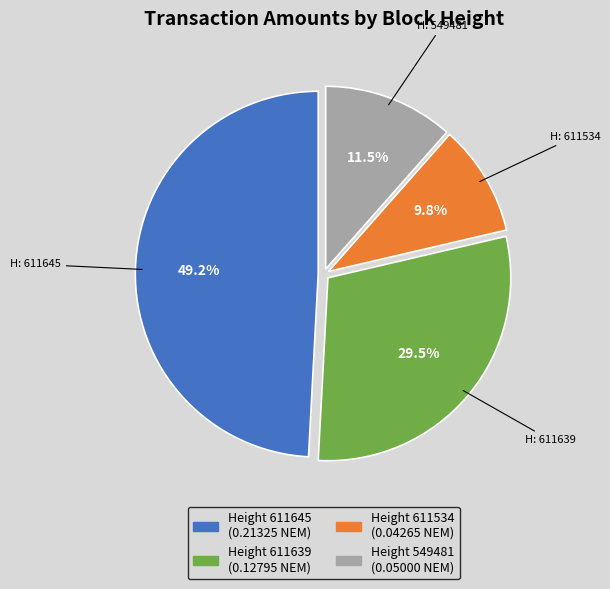

Is there any slice that represents more than half of the pie?

No